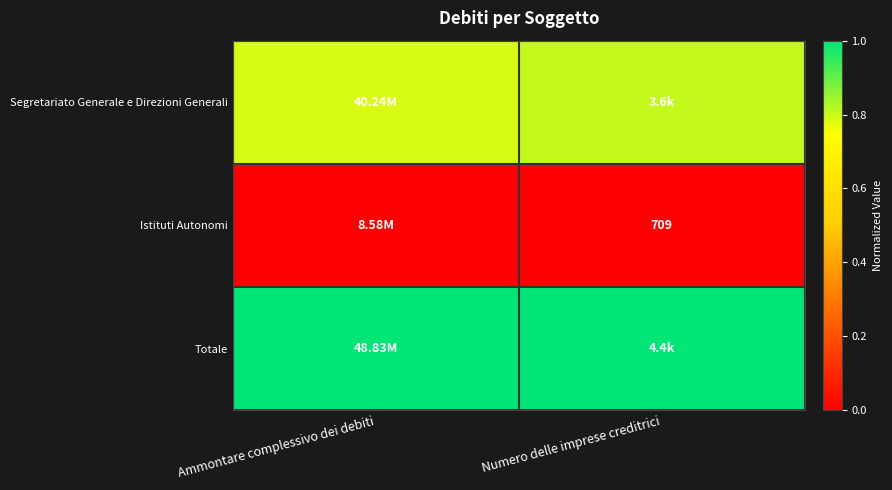

The Istituti Autonomi series shows 0.0 at Numero delle imprese creditrici. True or false?

True